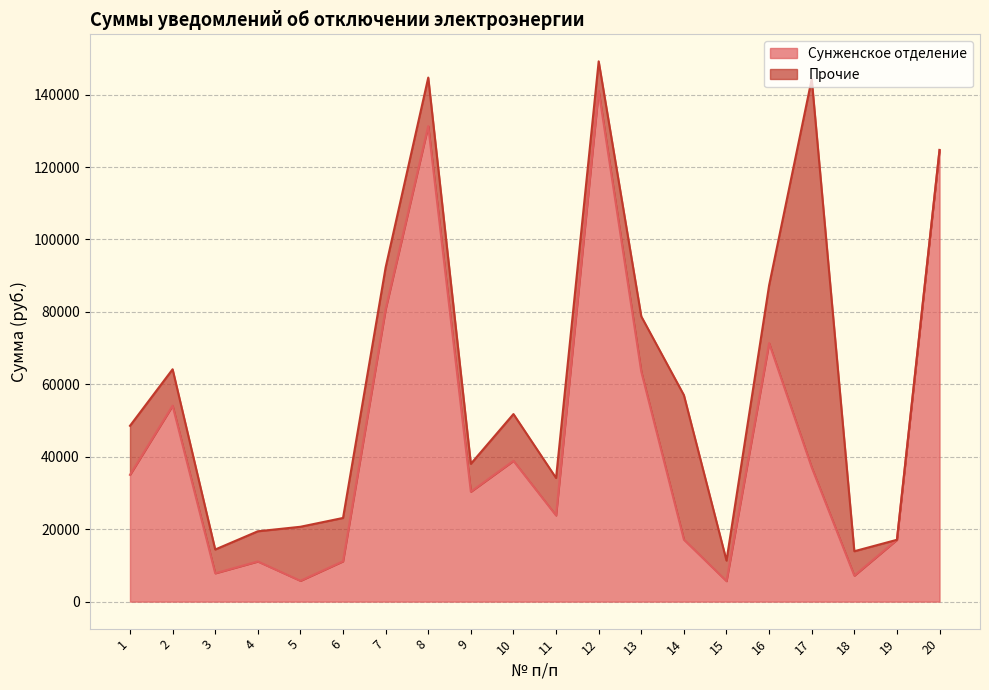

True or false: the data shows 63509.9 at 13.

True